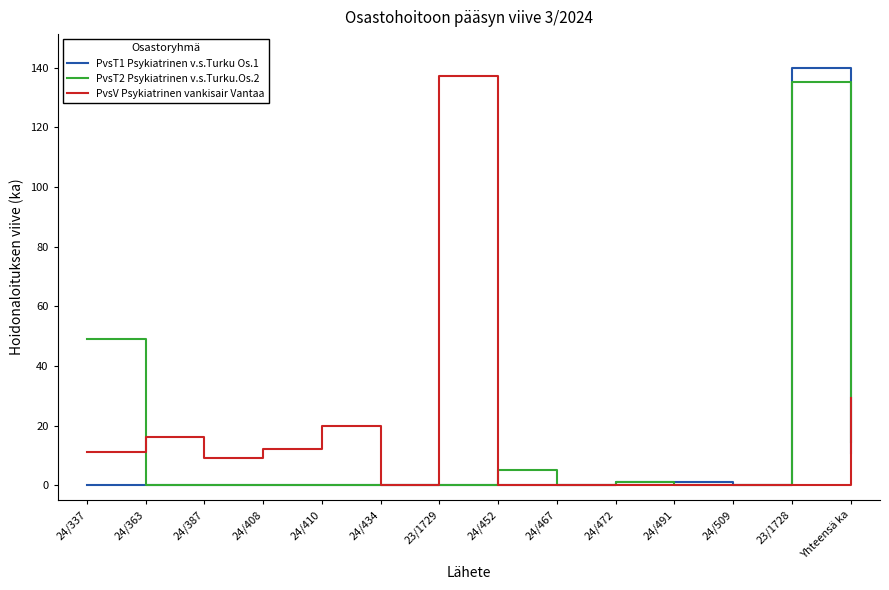

What is the difference between the highest and lowest values at 24/337?

49.0